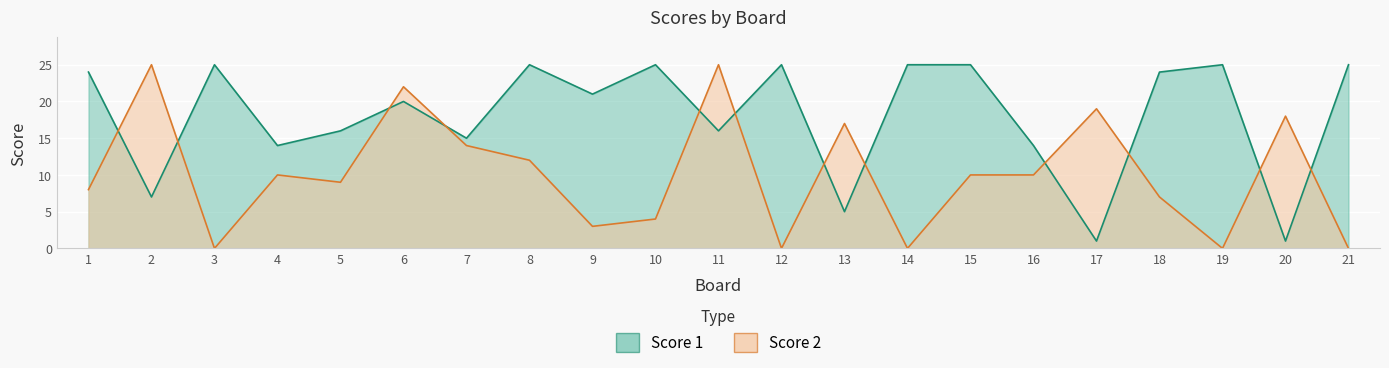

What is the value of the Score 2 point at the 18th from the left?

7